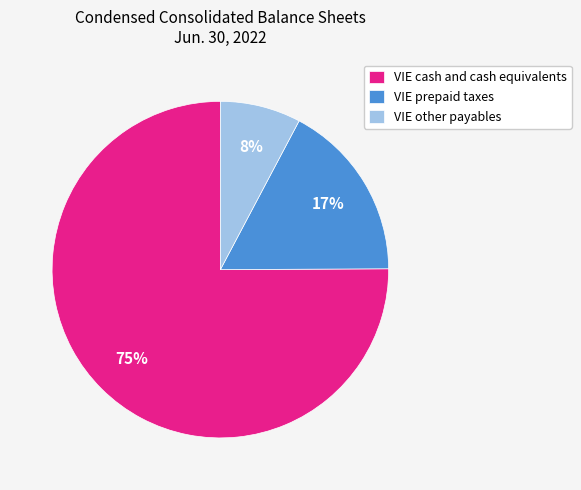

The VIE prepaid taxes slice represents 17% of the pie. True or false?

True